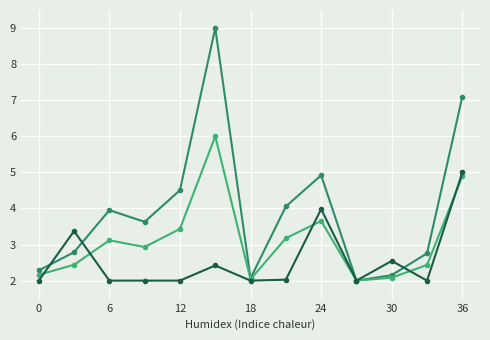

What is the maximum value shown in the chart?

9.0